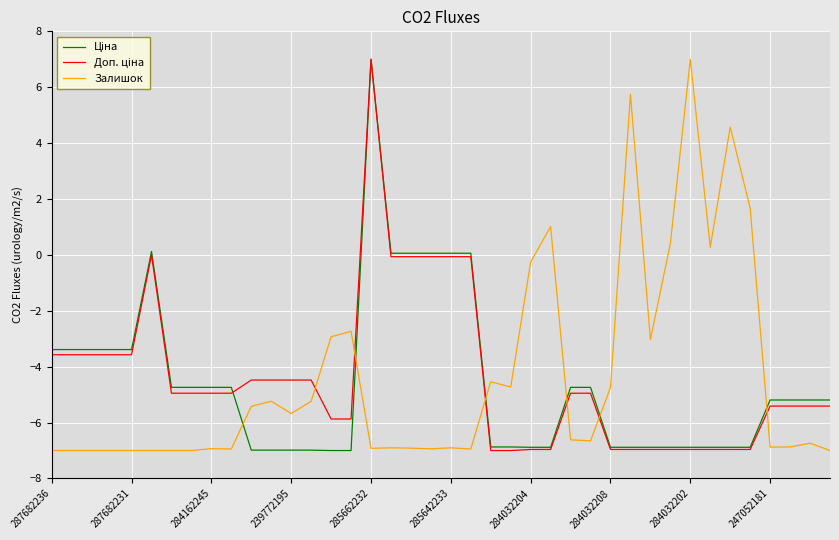

What is the maximum value shown in the chart?

7.0